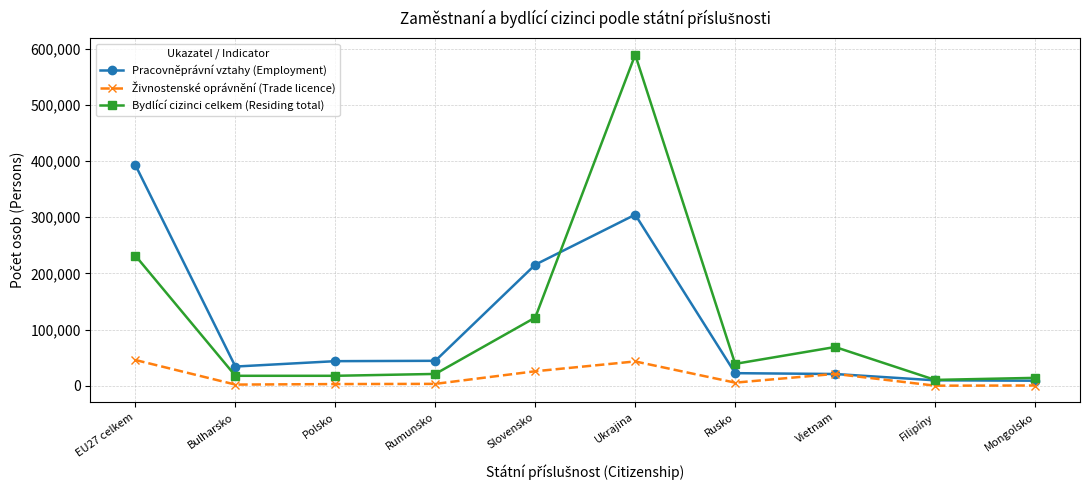

Where is Bydlící cizinci celkem (Residing total) nearest to the value 299937?

EU27 celkem